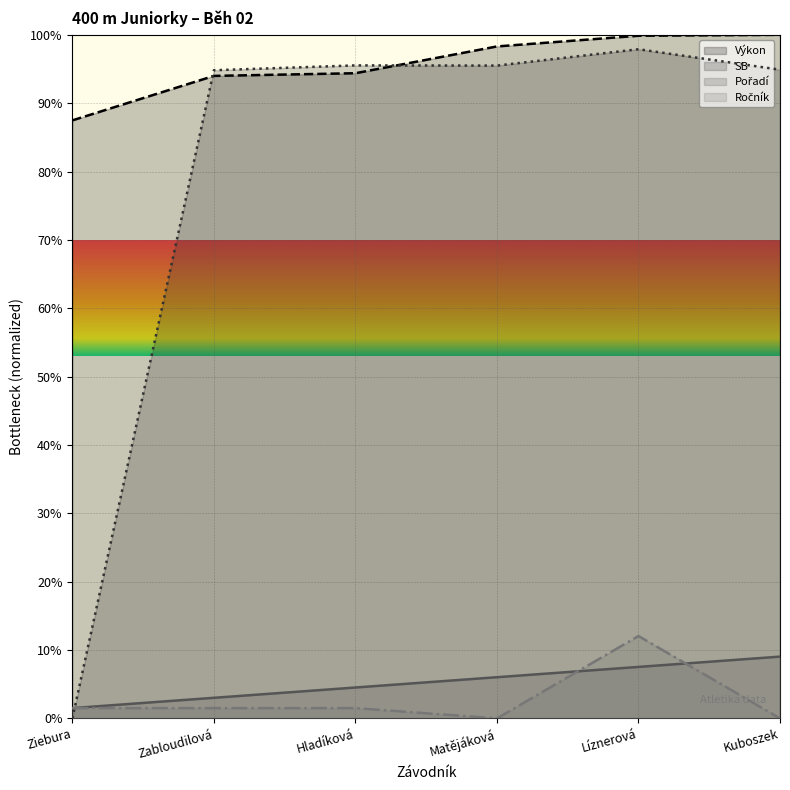

What is the value of the Pořadí point at the 1st from the left?

1.5